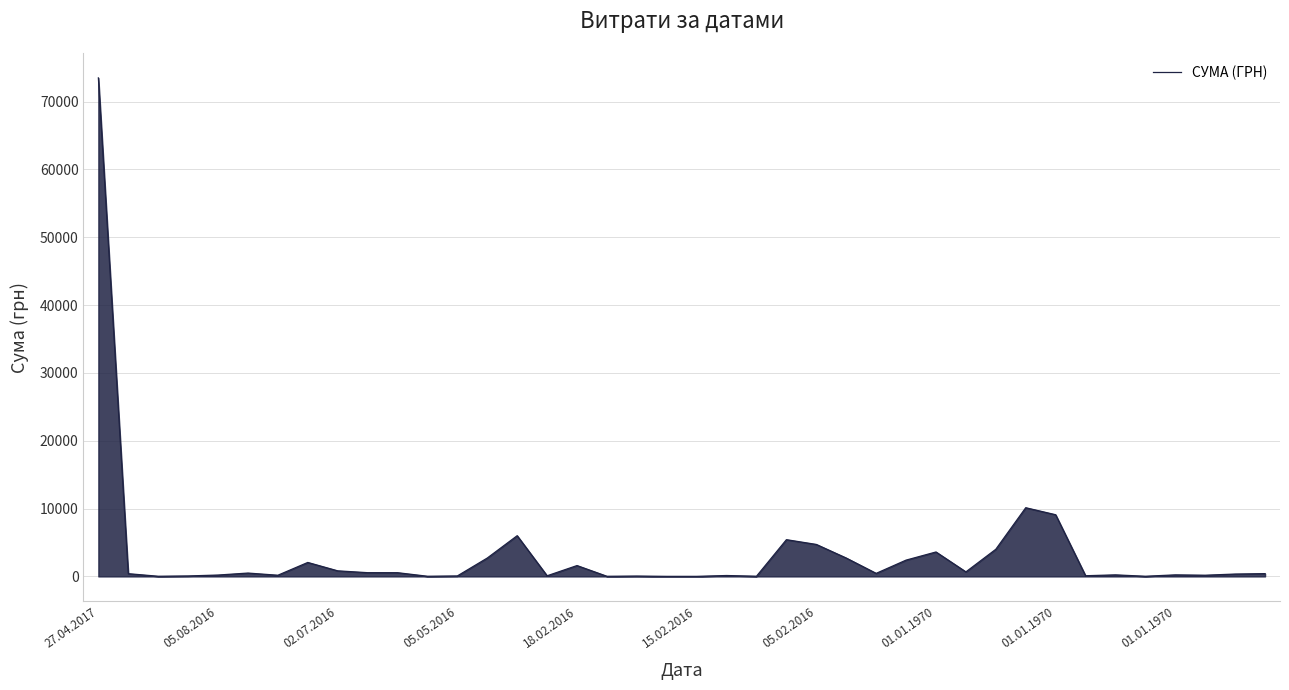

What is the maximum value shown in the chart?

73490.0